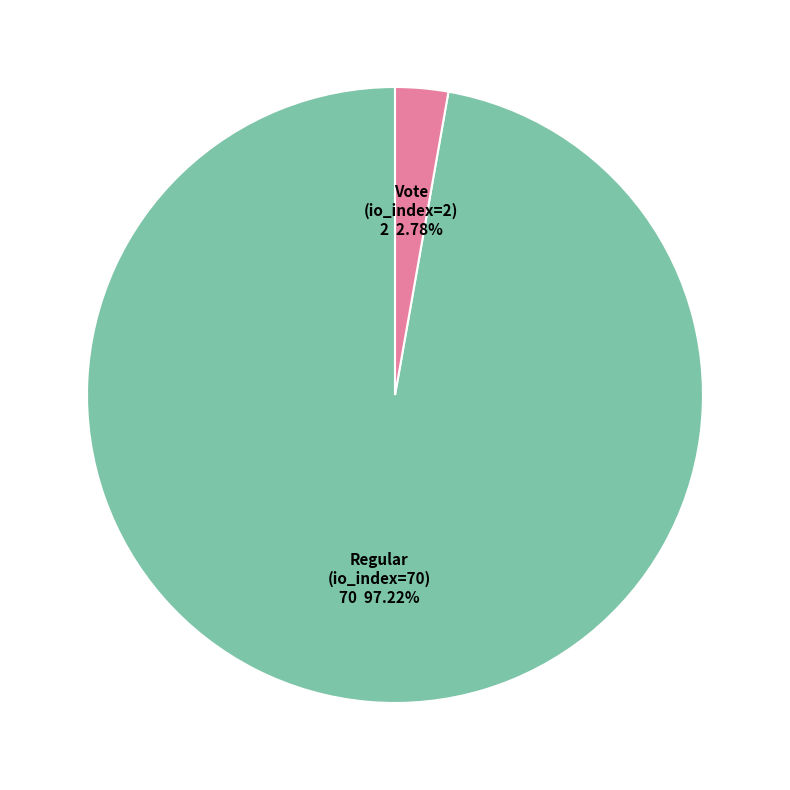

What percentage is the Regular (io_index=70) slice, to the nearest percent?

97%